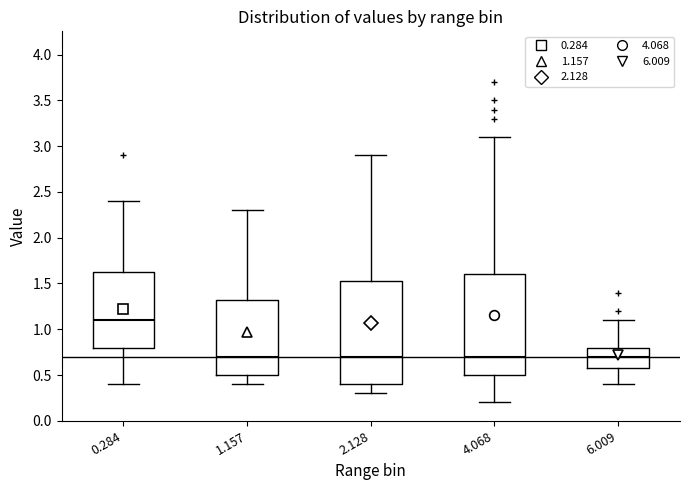

Reading left to right, transcribe this box plot: for each box, give where its median line is, the range the box spans, and where its two whiskers end, as read against the y-axis. The values are not printed on the chart, so give them approximately, as read against the axis.

0.284: median 1.10, box 0.80 to 1.65, whiskers 0.40 to 2.40
1.157: median 0.70, box 0.50 to 1.35, whiskers 0.40 to 2.30
2.128: median 0.70, box 0.40 to 1.55, whiskers 0.30 to 2.90
4.068: median 0.70, box 0.50 to 1.60, whiskers 0.20 to 3.10
6.009: median 0.70, box 0.60 to 0.80, whiskers 0.40 to 1.10